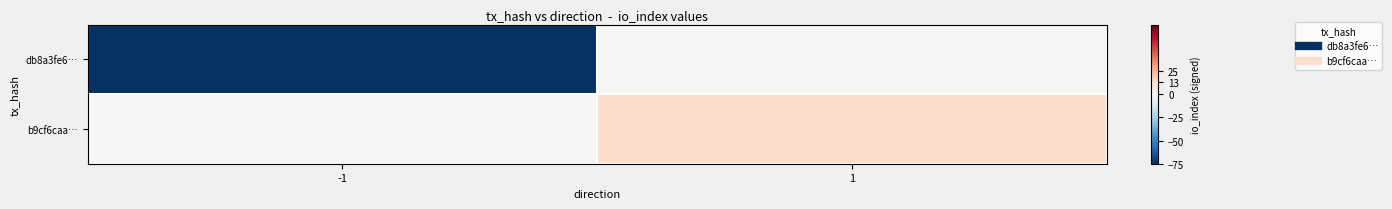

Which has a higher value, 1 or -1?

1